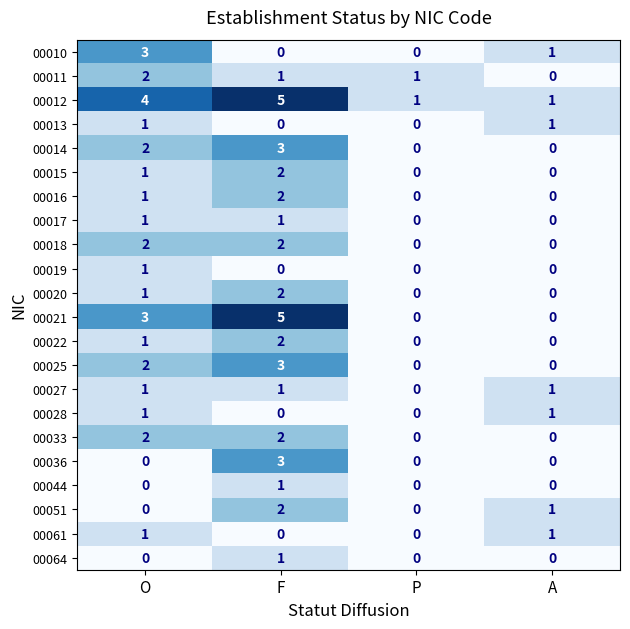

What is the sum of all 00010 values?

4